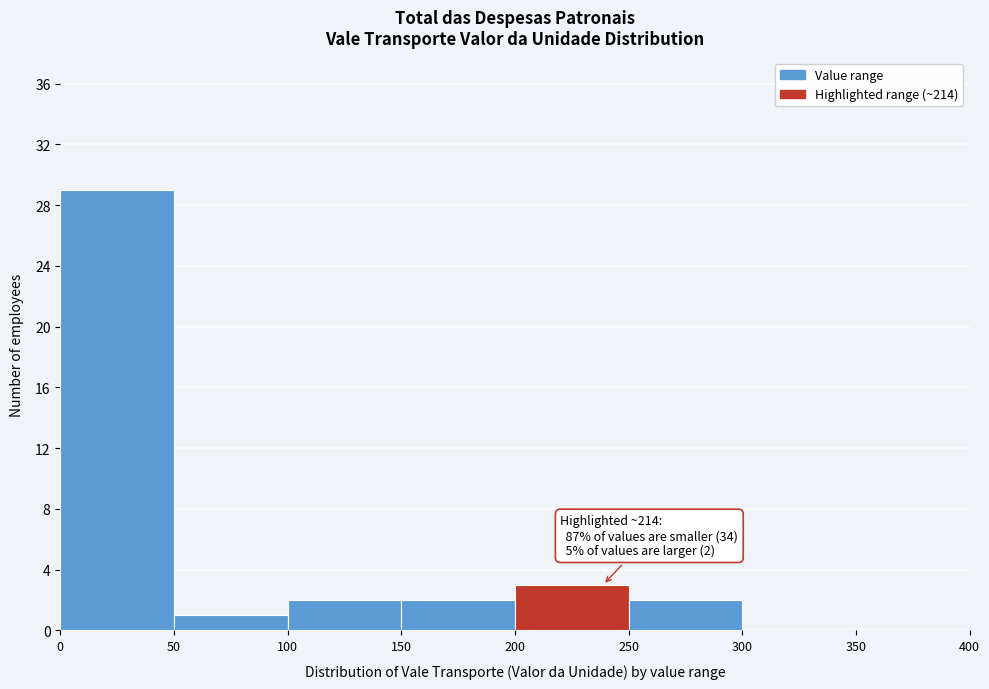

Over which range of the x-axis is the bar tallest?

0 to 50